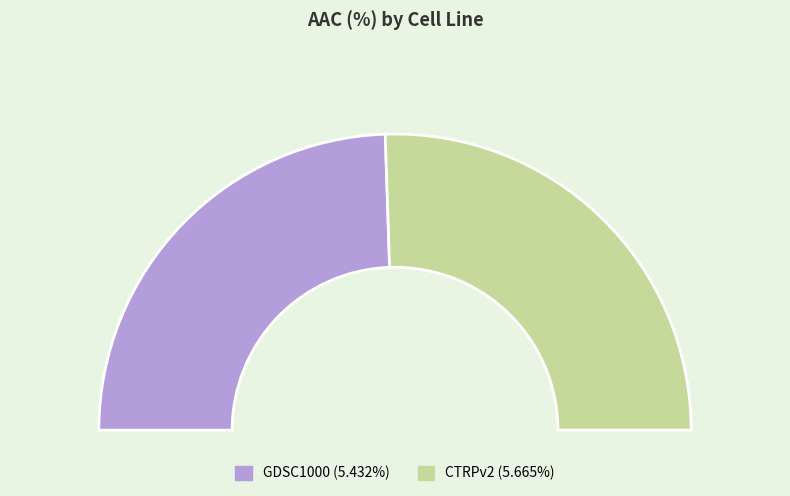

What is the ratio of the value at CTRPv2 to the value at GDSC1000?

1.0